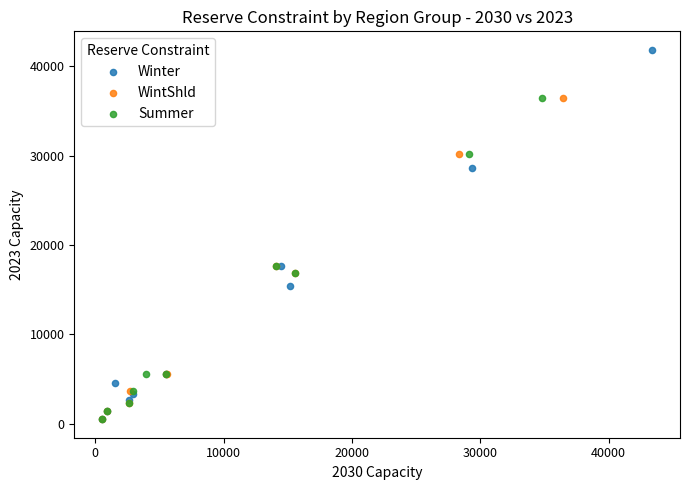

Which series has the largest Y range (max minus min)?

Winter